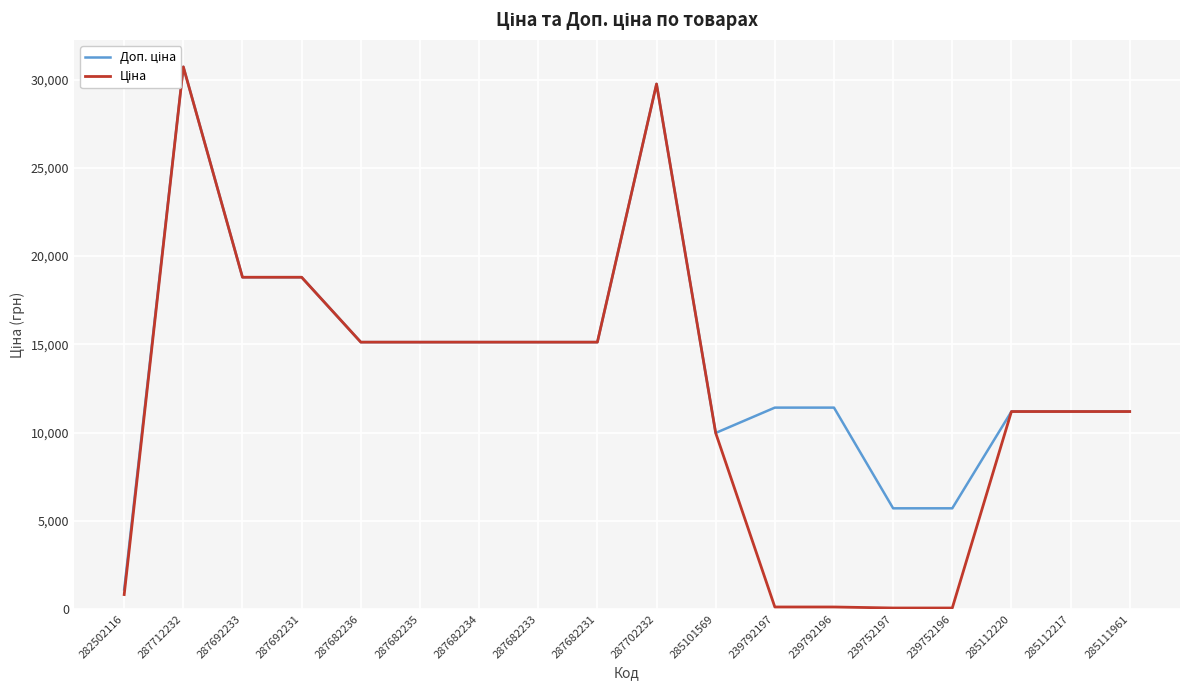

Where is the first local maximum for Доп. ціна?

287712232